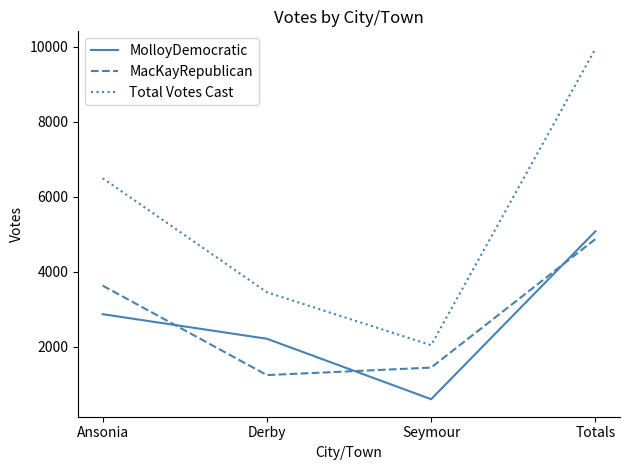

What is the difference between the maximum and minimum values in the MolloyDemocratic series?

4476